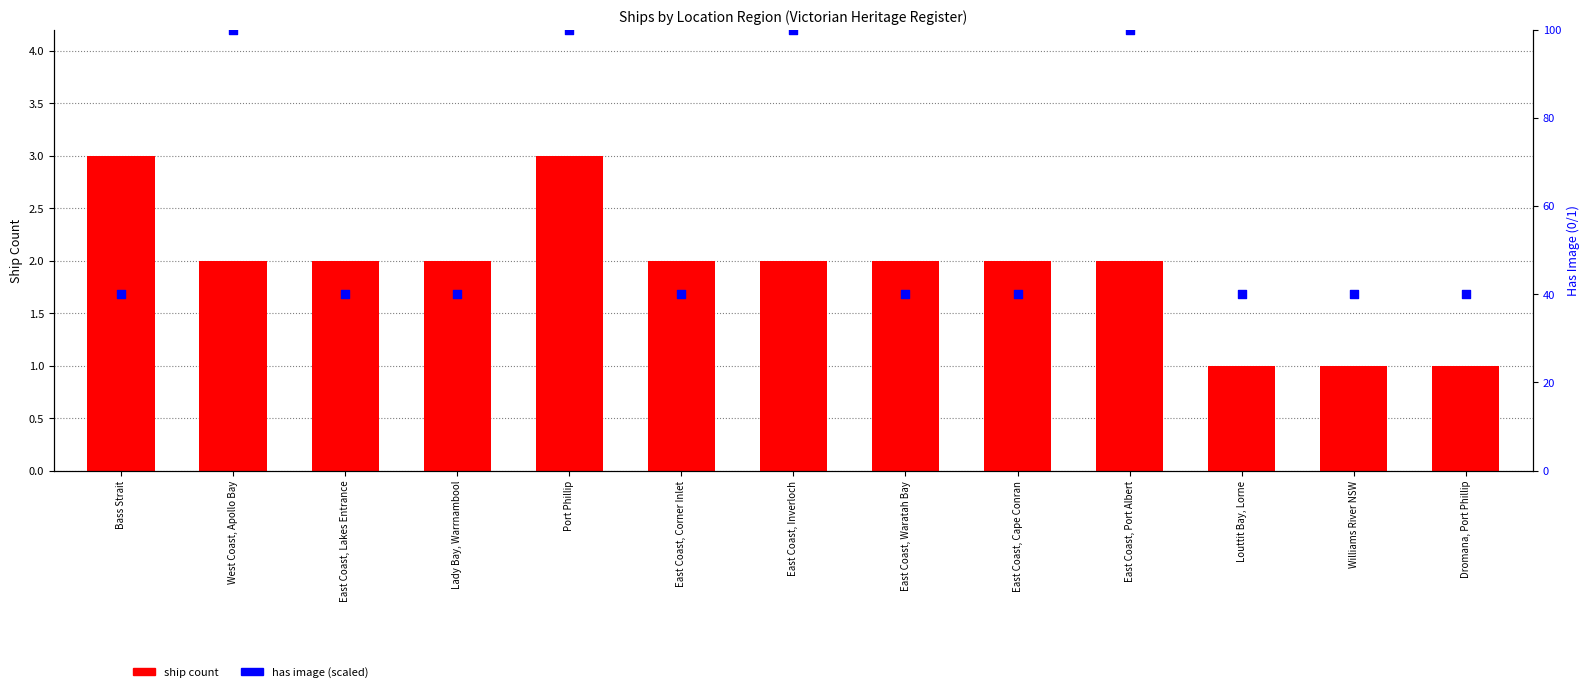

Which series has the widest spread of Y values?

has image (scaled)